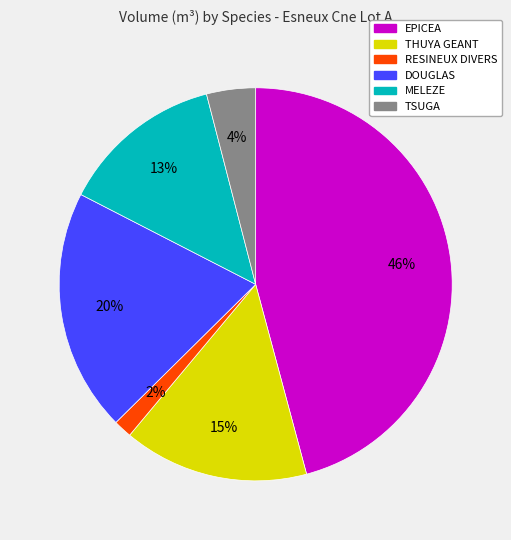

To the nearest percent, what portion does EPICEA represent?

46%